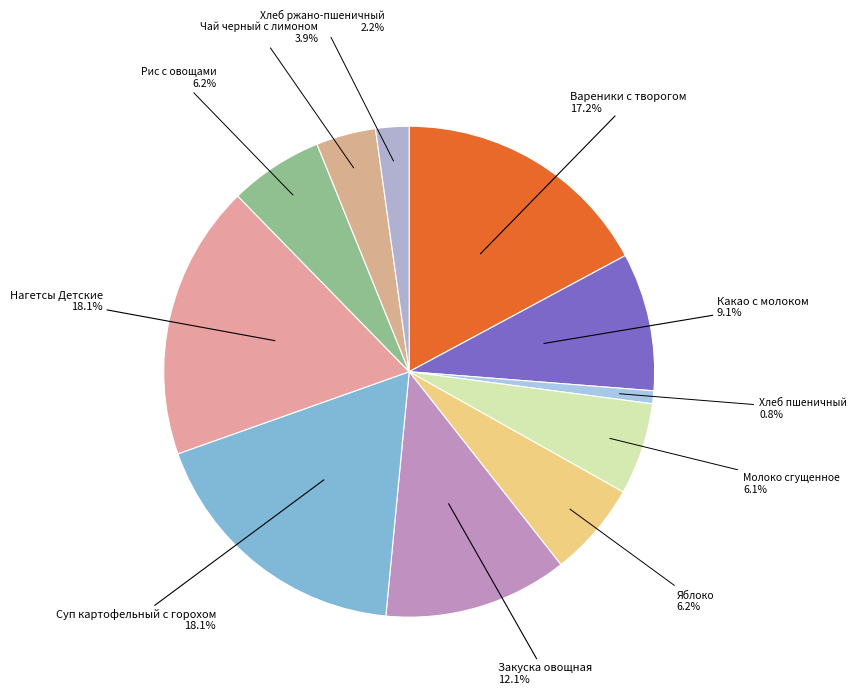

What percentage is the Хлеб пшеничный slice, to the nearest percent?

1%